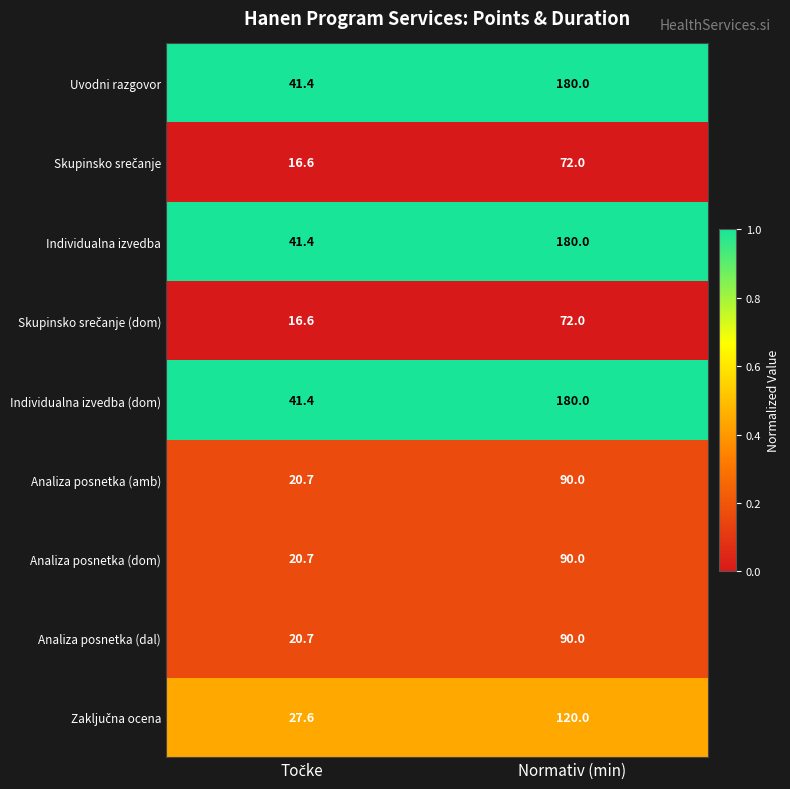

What is the minimum value for Individualna izvedba (dom)?

41.4